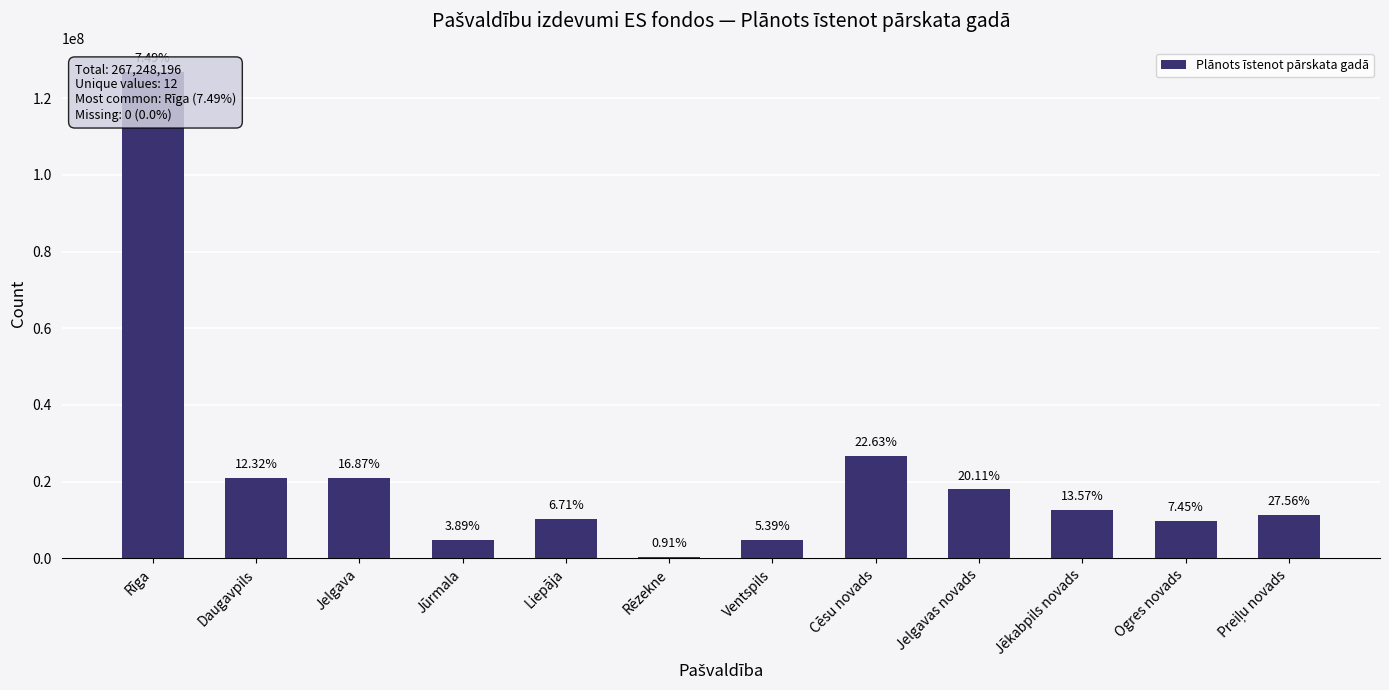

Reading left to right, extract all data points from this chart.

126808490	20918256	20922779	4886649	10268052	469414	4690686	26650238	17968839	12615659	9802073	11247061